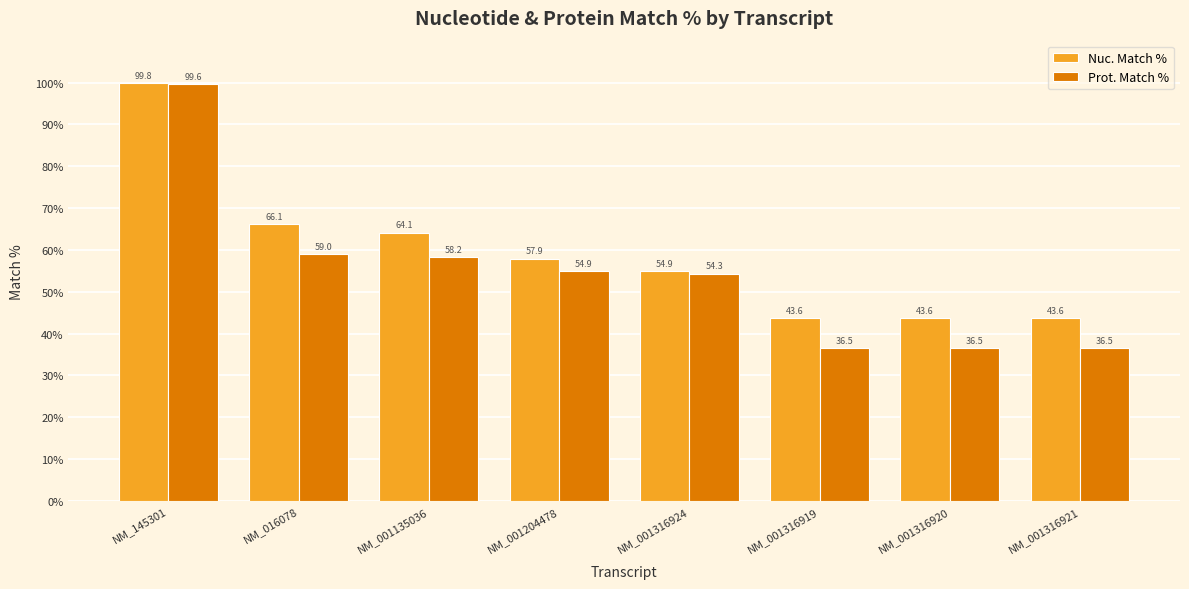

How many groups of bars are there?

8